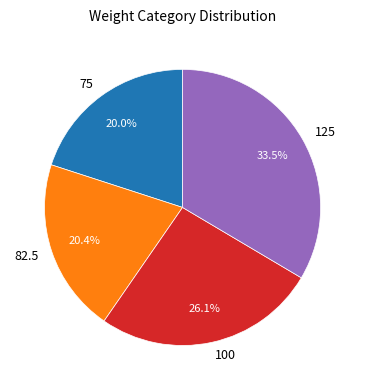

To the nearest percent, what is the difference between the 82.5 and 100 slice percentages?

6%